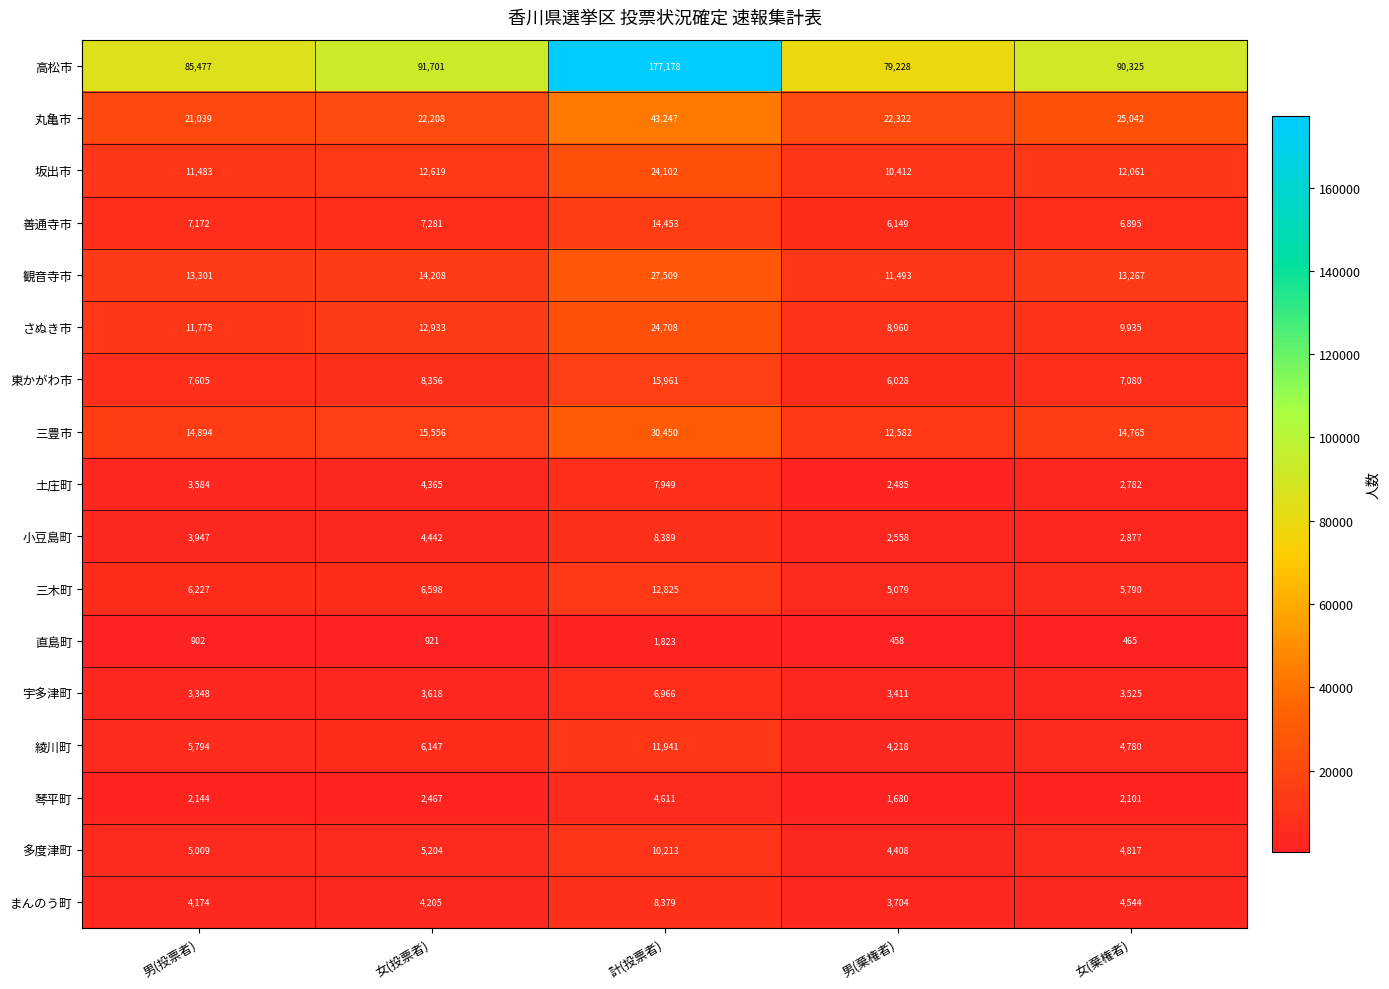

How many series are shown in this chart?

17